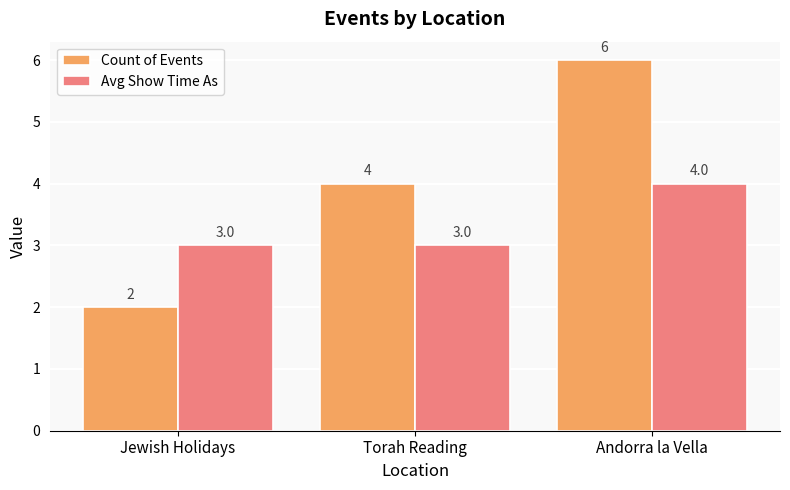

How many data points in Avg Show Time As are above 3?

1